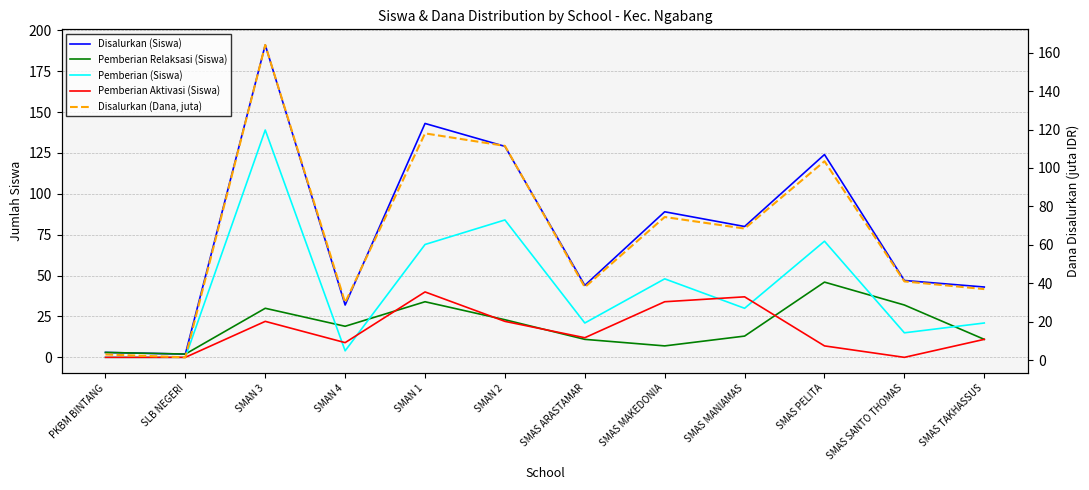

How many series are shown in this chart?

5